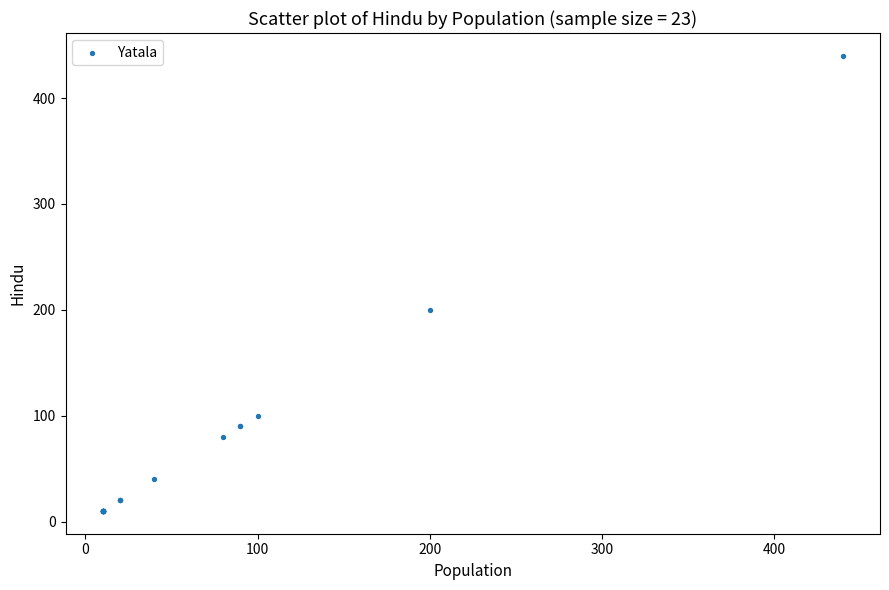

What Y value in the scatter plot is closest to 225?

200